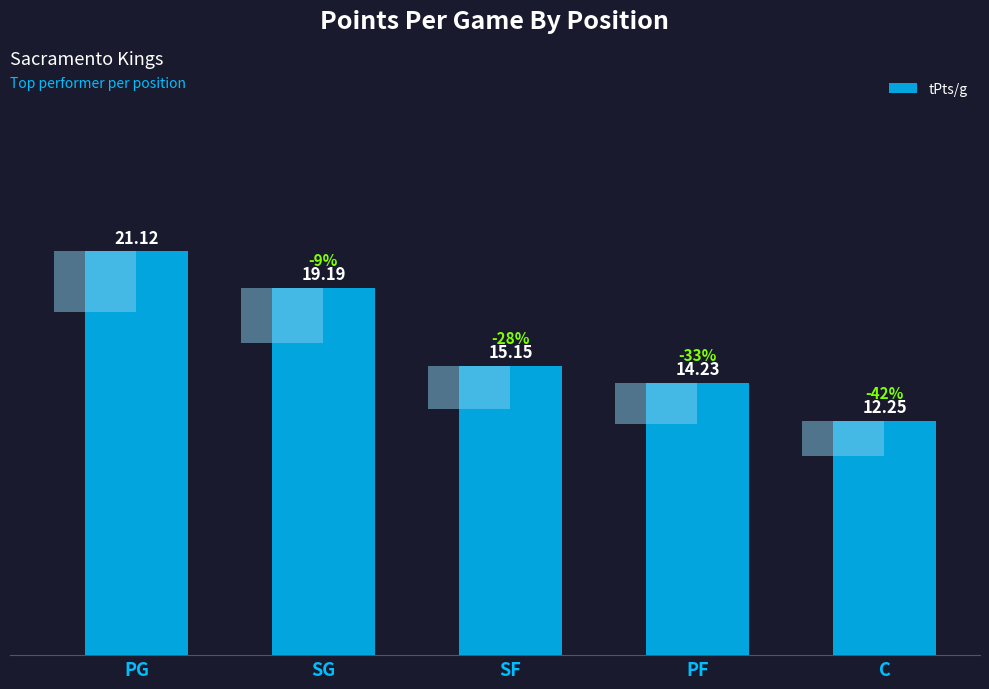

What is the sum of all values?

81.9